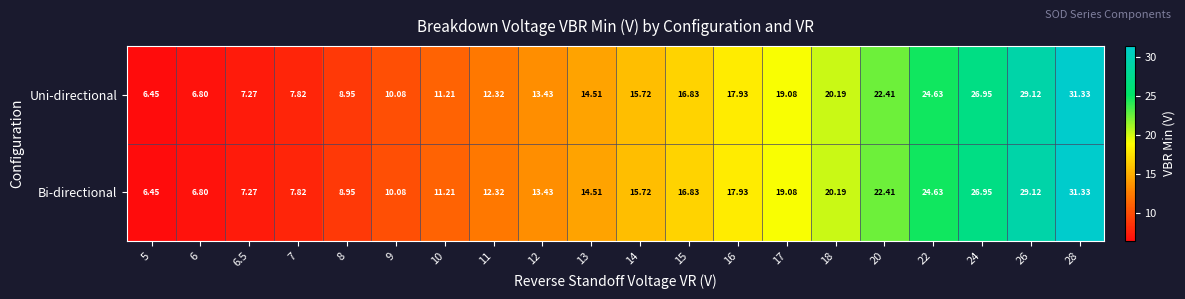

Is the value of Bi-directional at 5 greater than the value of Uni-directional at 11?

No